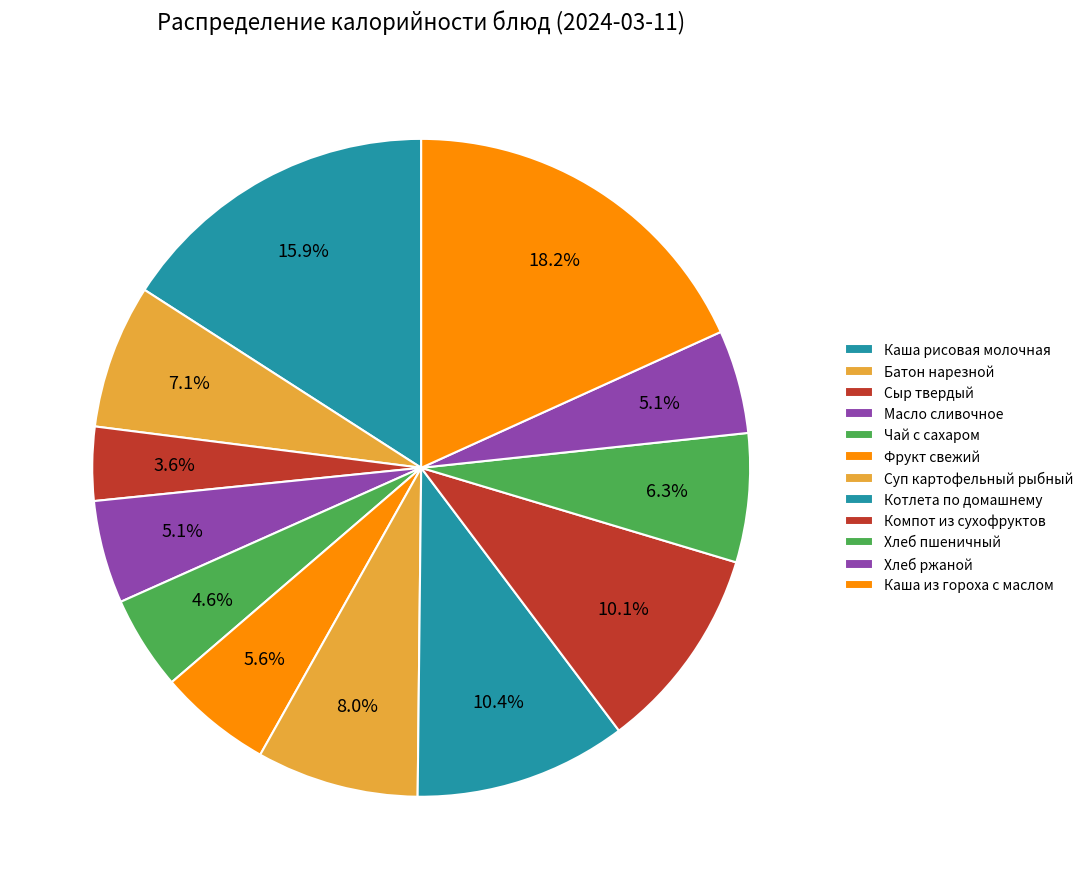

How many slices are in this pie chart?

12